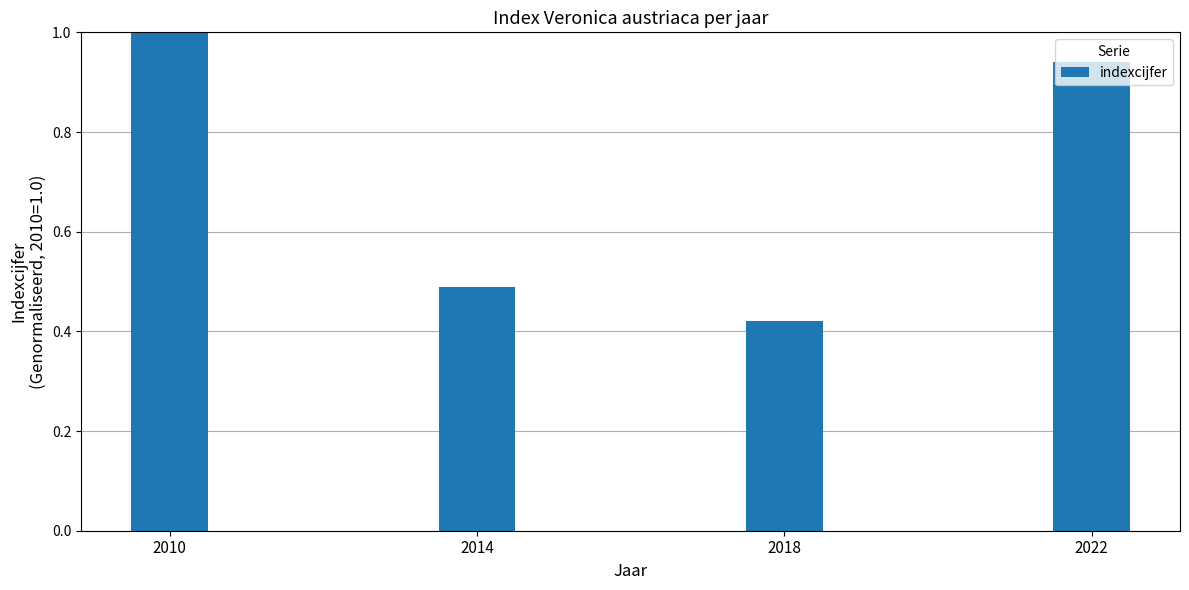

Between 2010 and 2022, which is larger?

2010